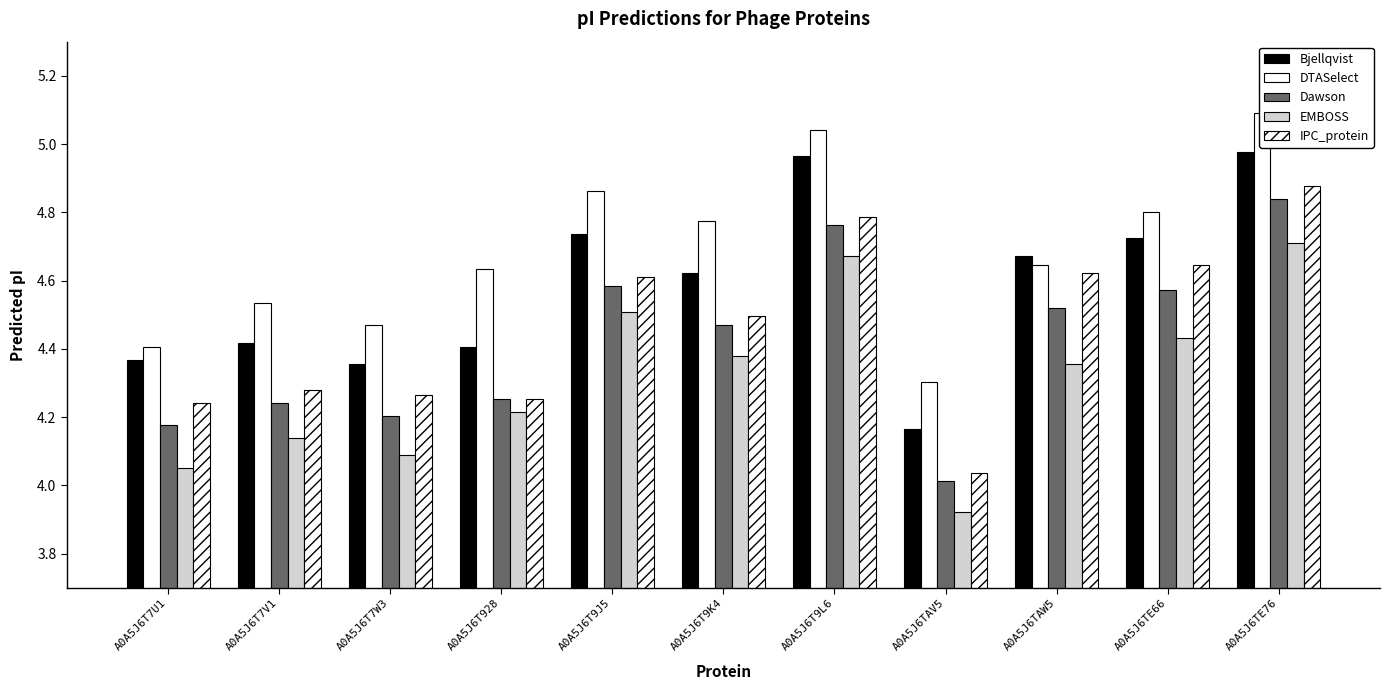

Is the value of IPC_protein at A0A5J6T928 greater than the value of Dawson at A0A5J6T7W3?

Yes